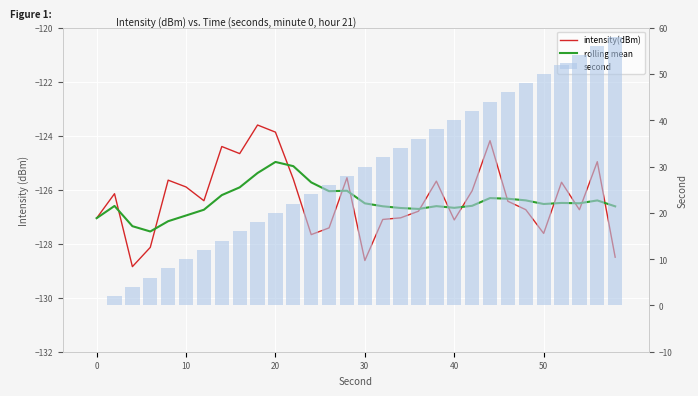

Does the chart contain any negative values?

Yes